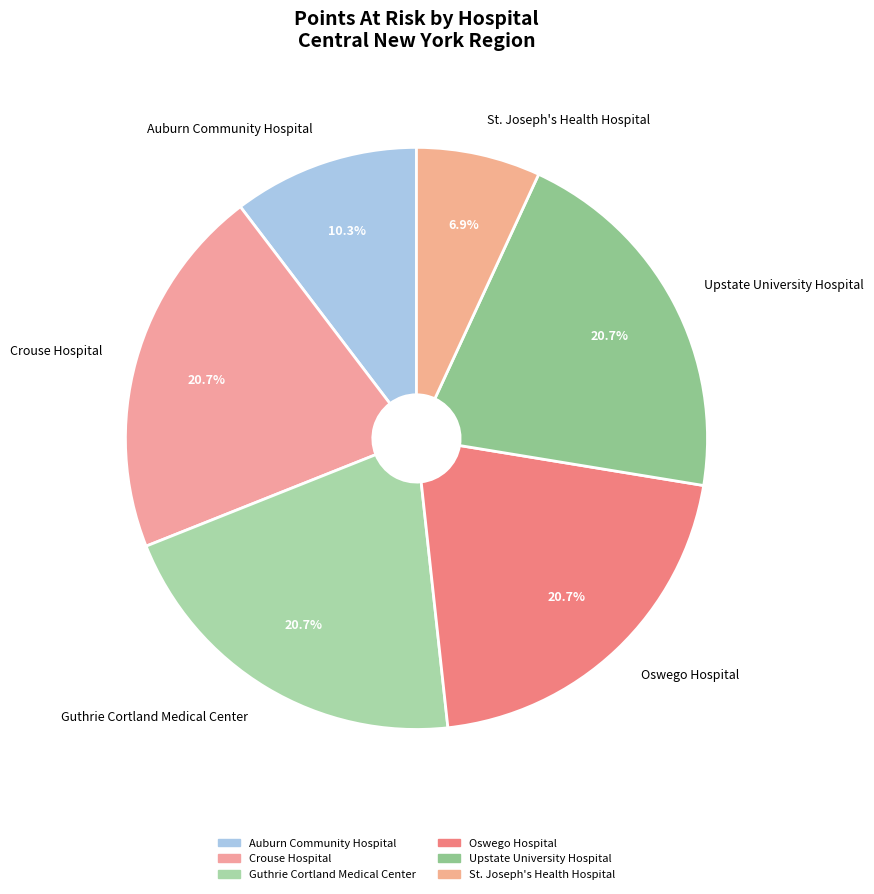

To the nearest percent, what is the difference between the largest and smallest slice percentages?

14%